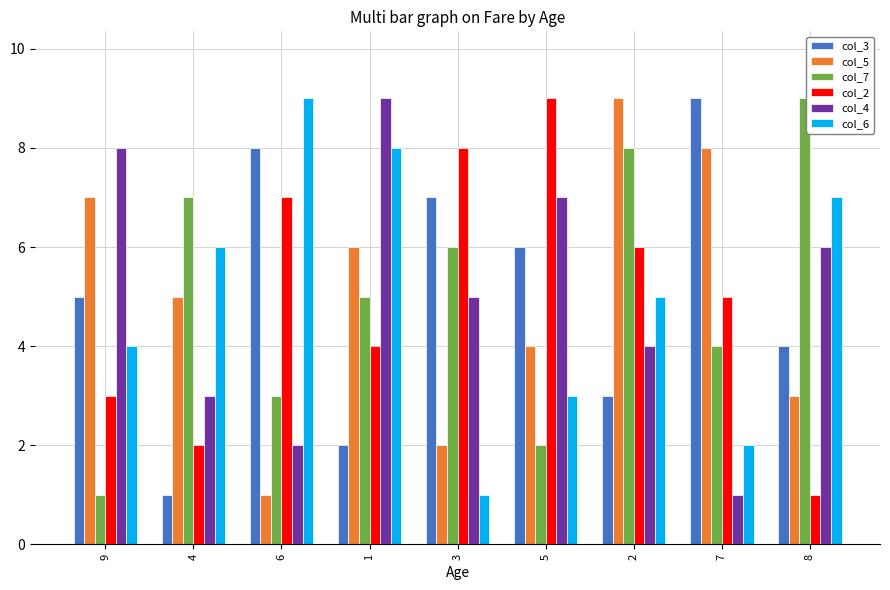

What is the spread (max minus min) of values at 4?

6